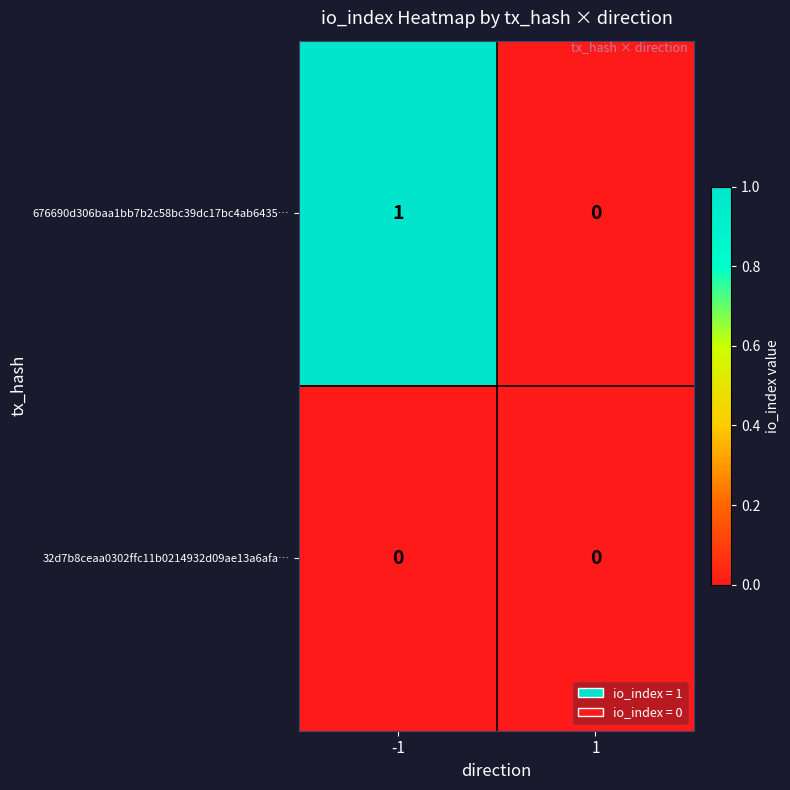

How many data points does each series have?

2